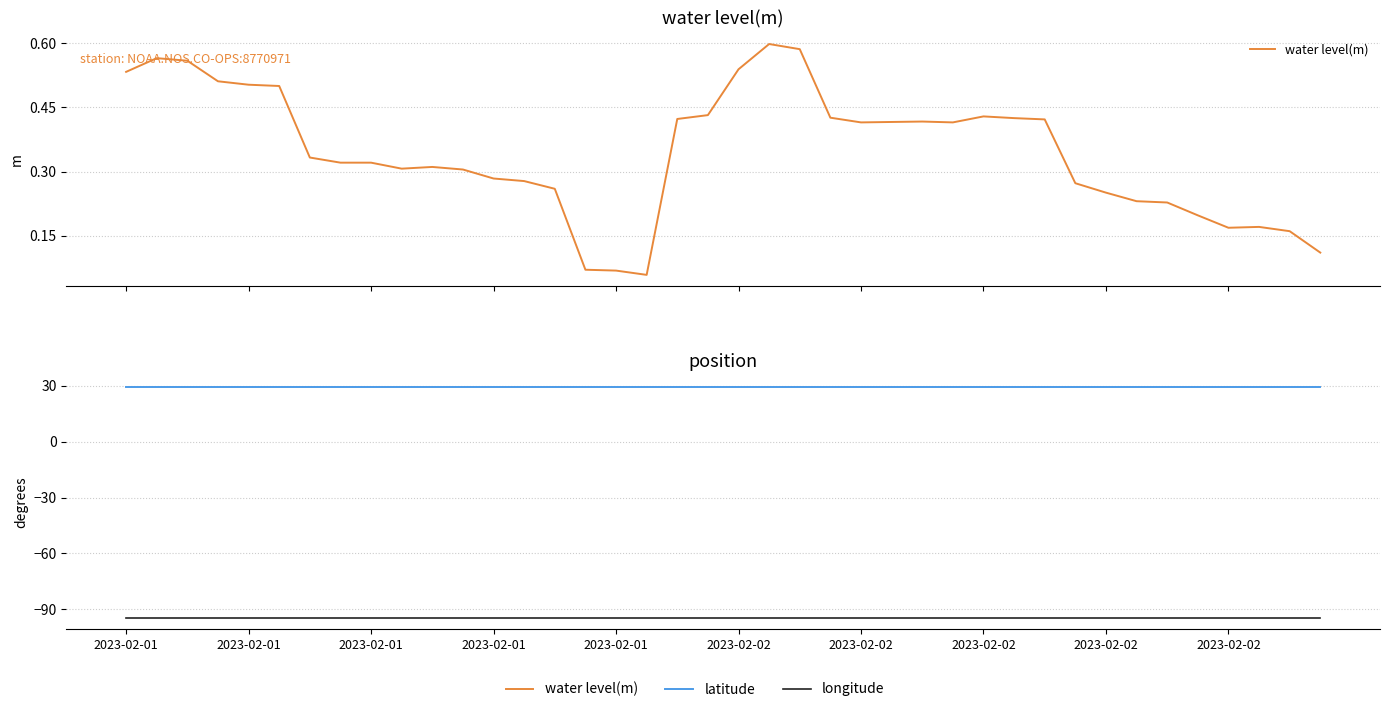

True or false: longitude and latitude cross at least once.

False